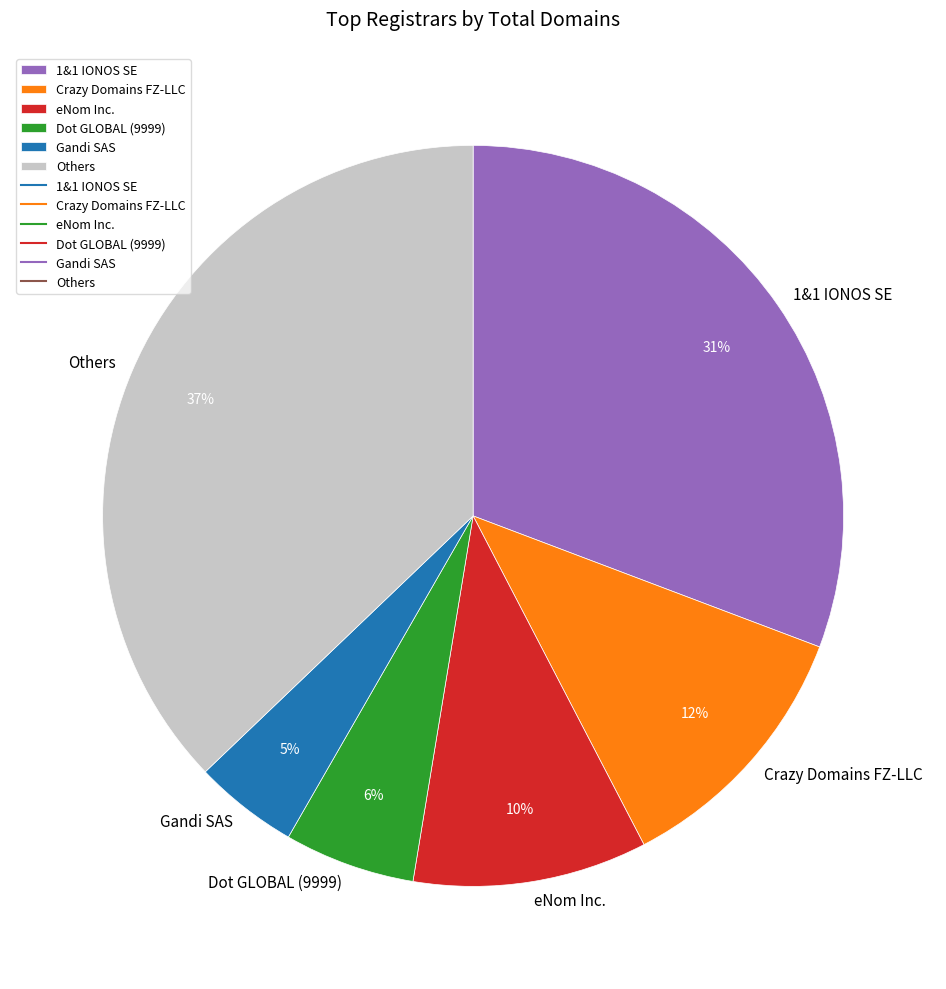

To the nearest percent, what is the difference between the 1&1 IONOS SE and Crazy Domains FZ-LLC slice percentages?

19%